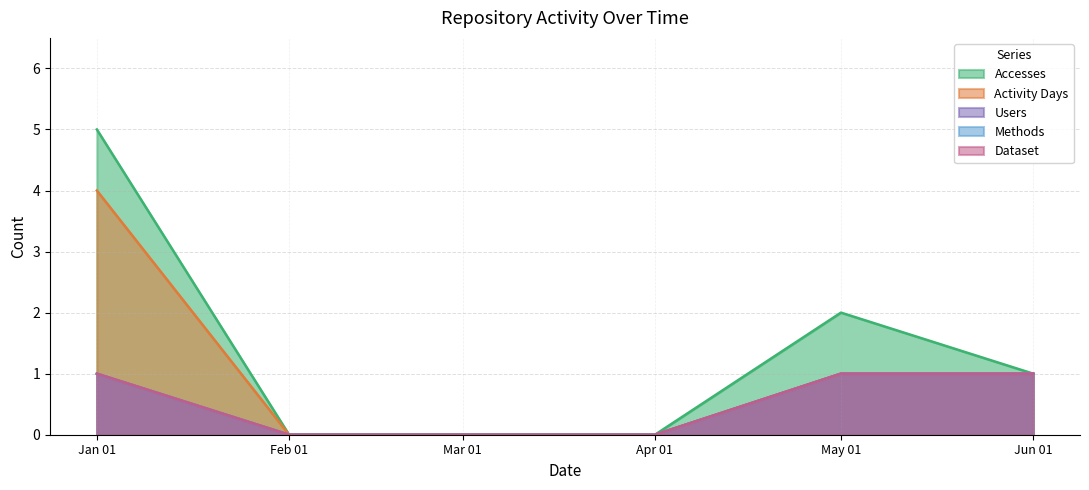

What is the greatest value displayed?

5